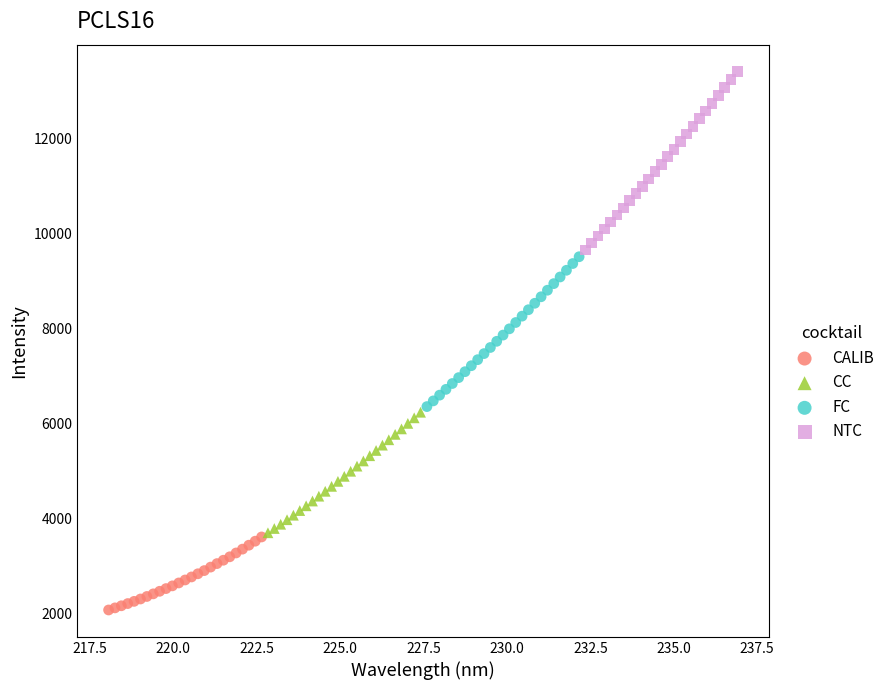

What are all the series names shown in the legend?

CALIB, CC, FC, NTC